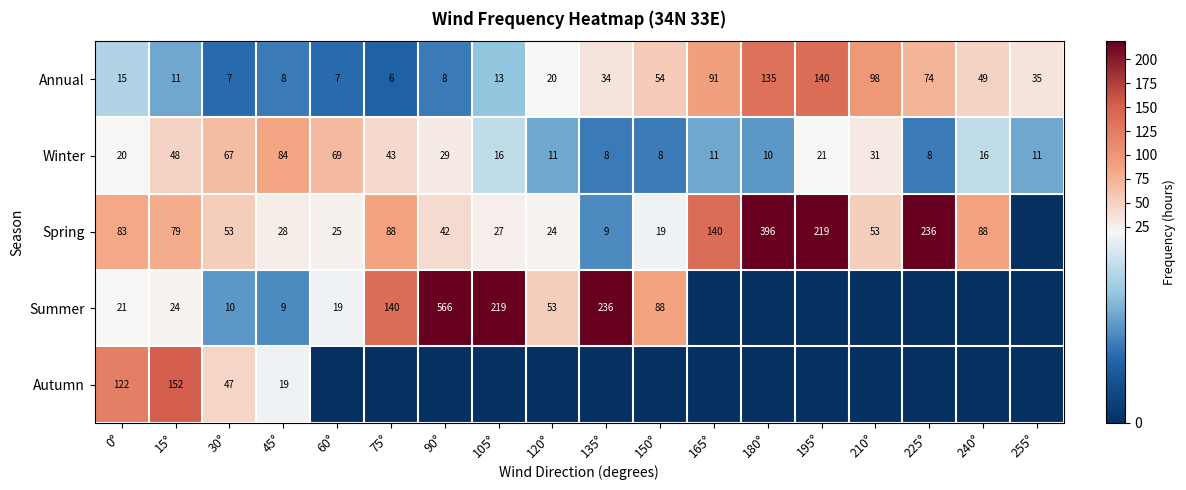

Is it true that Winter equals 48 at 15°?

True